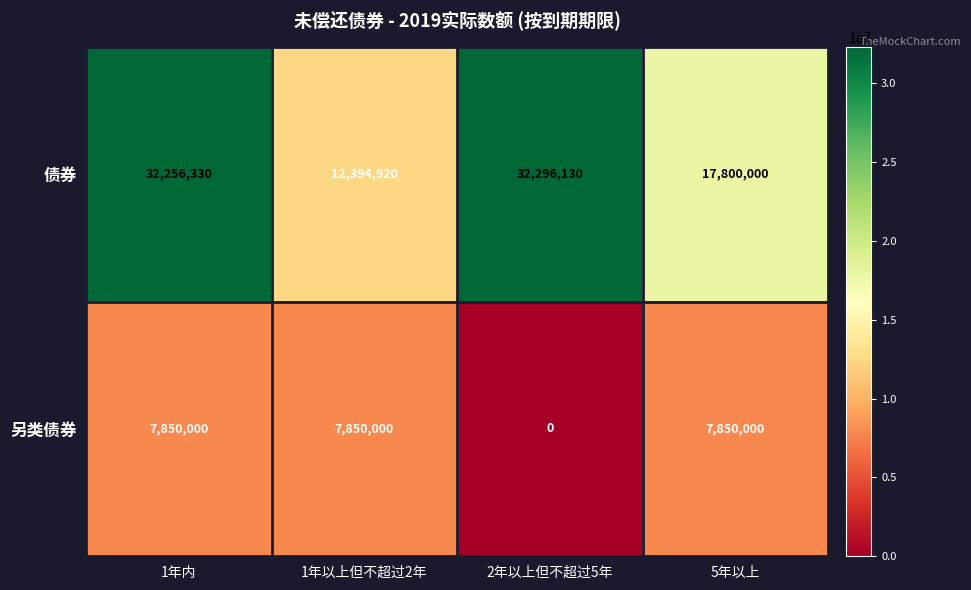

At 2年以上但不超过5年, list the series in order from largest to smallest.

债券, 另类债券